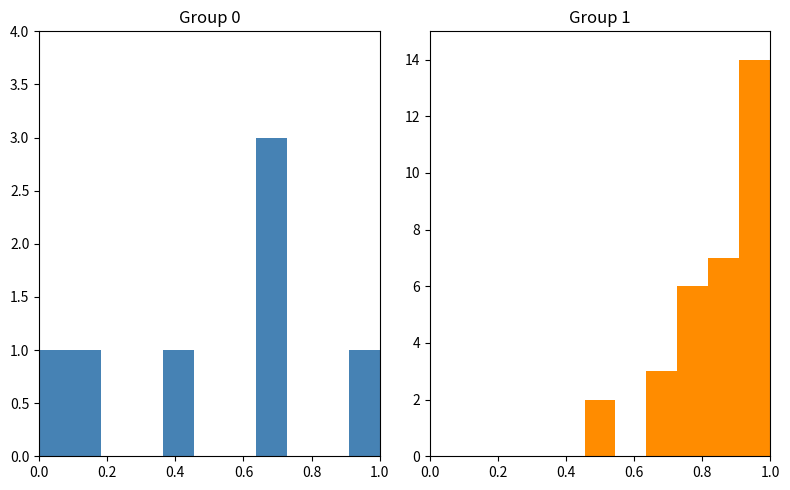

Is it true that No equals 0 at 0.0?

True